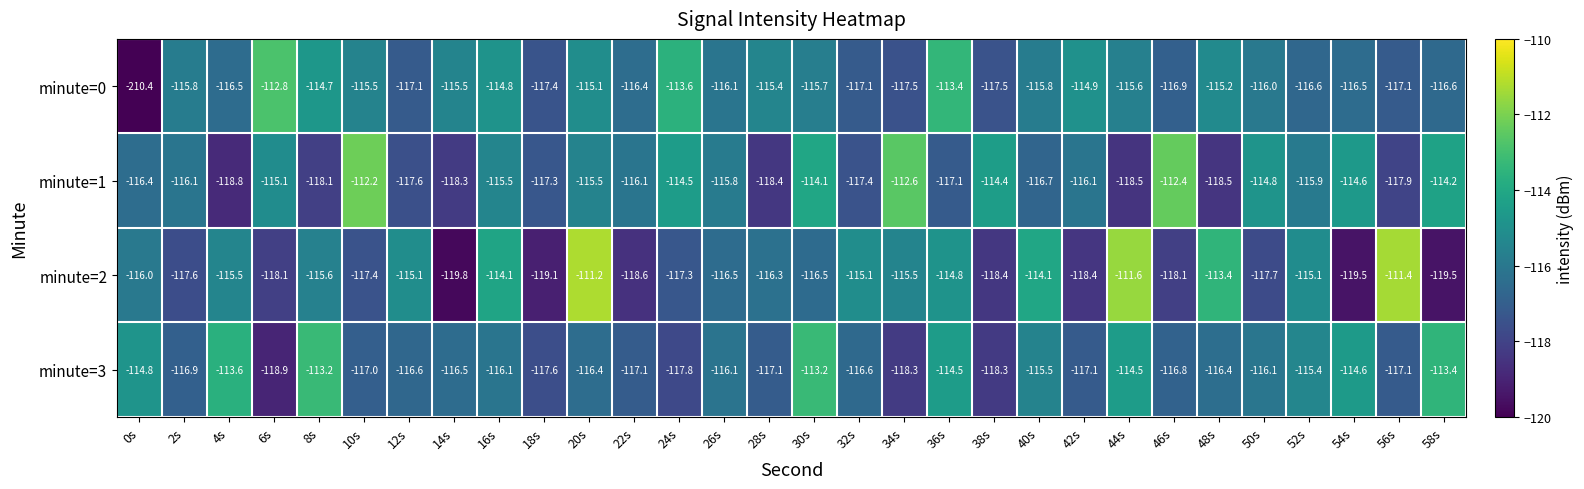

Count the number of data series in this chart.

4